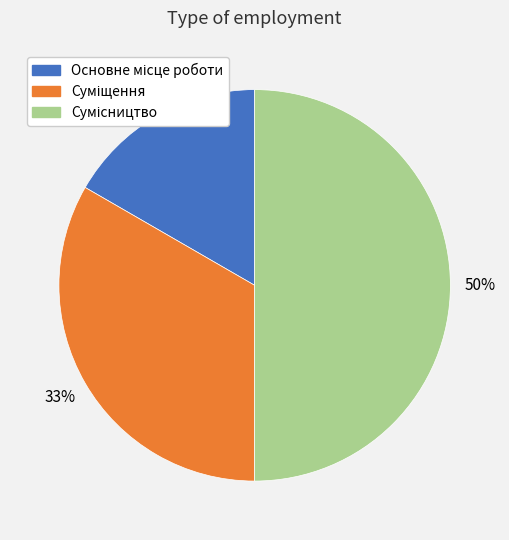

To the nearest percent, what is the difference between the largest and smallest slice percentages?

33%